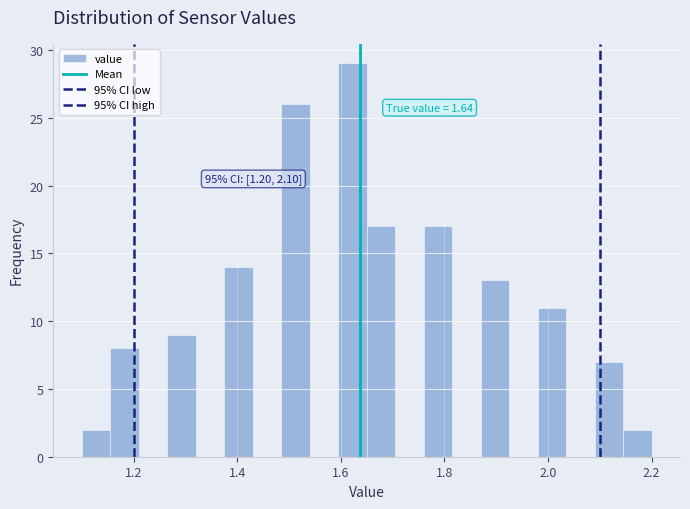

Read against the x-axis, roughly where is the centre of the tallest bar?

1.62